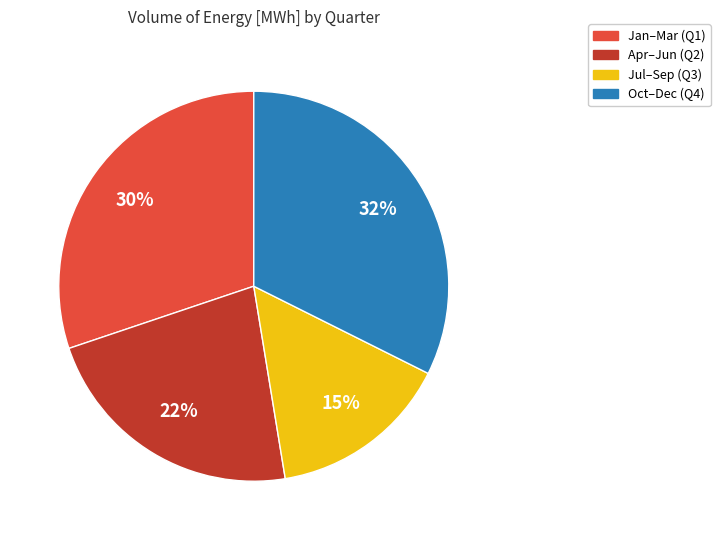

To the nearest percent, what is the average slice percentage?

25%